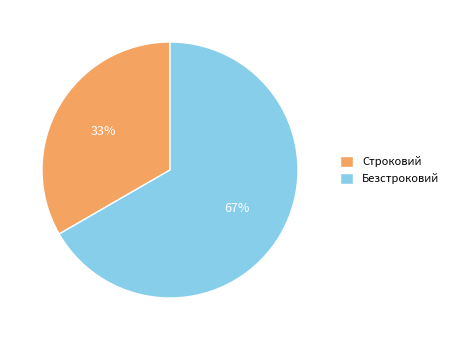

To the nearest percent, what percentage of the pie is Строковий?

33%